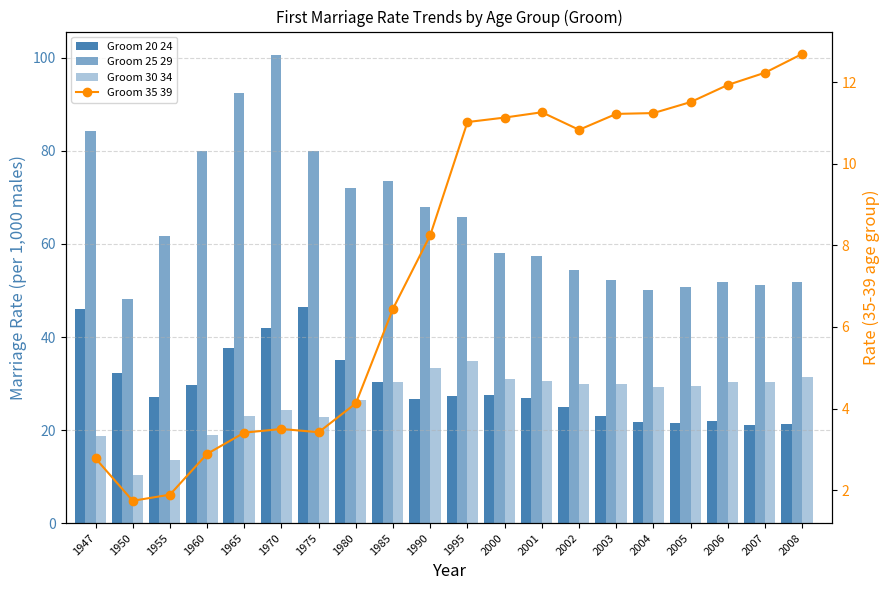

What is the sum of all Groom 30 34 values?

528.7